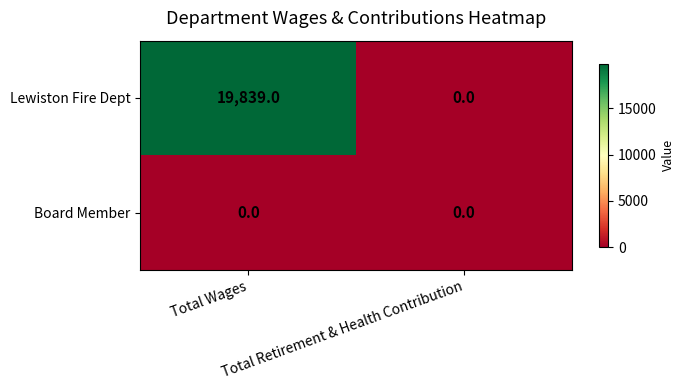

How many series are shown in this chart?

2